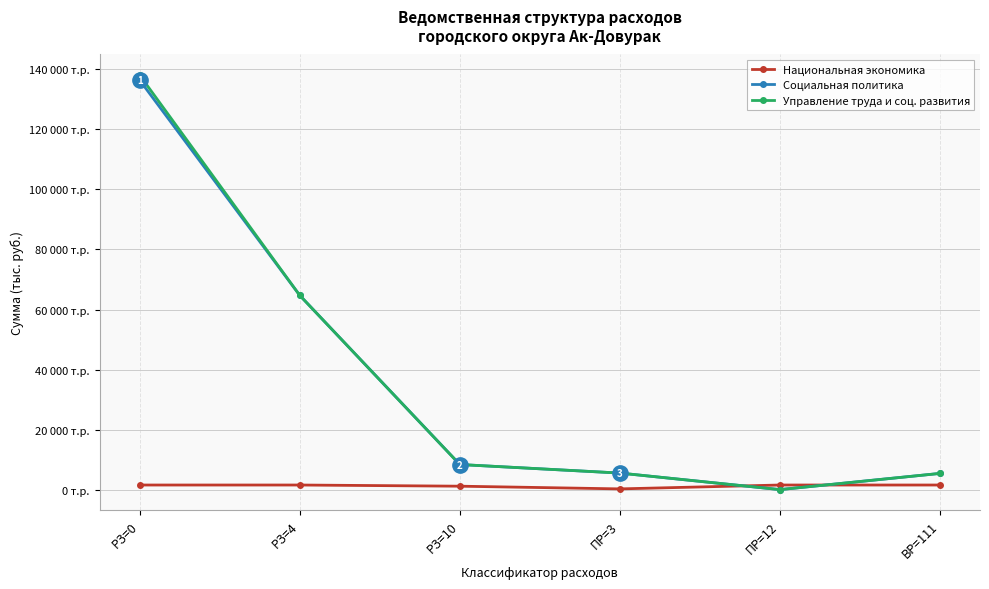

Where is the first local minimum for Национальная экономика?

ПР=3